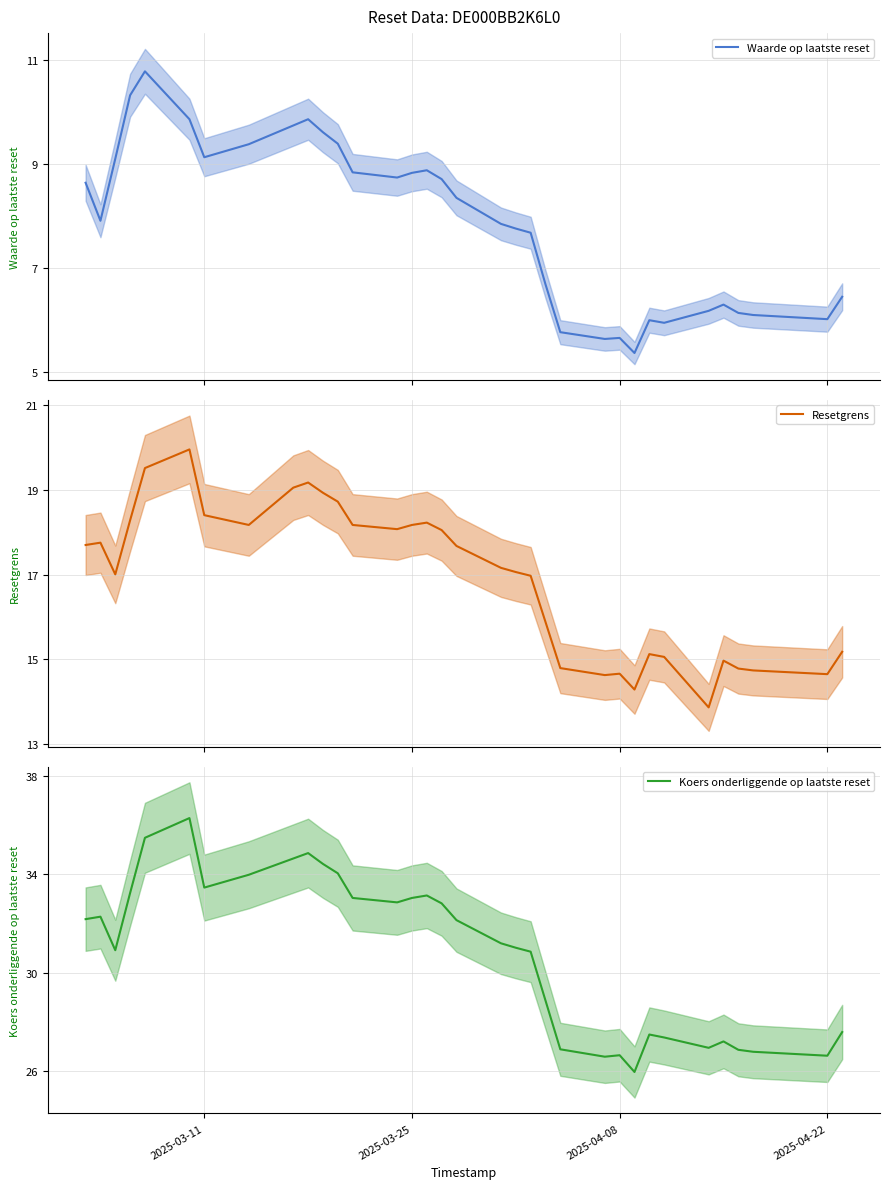

True or false: Koers onderliggende op laatste reset and Resetgrens cross at least once.

False